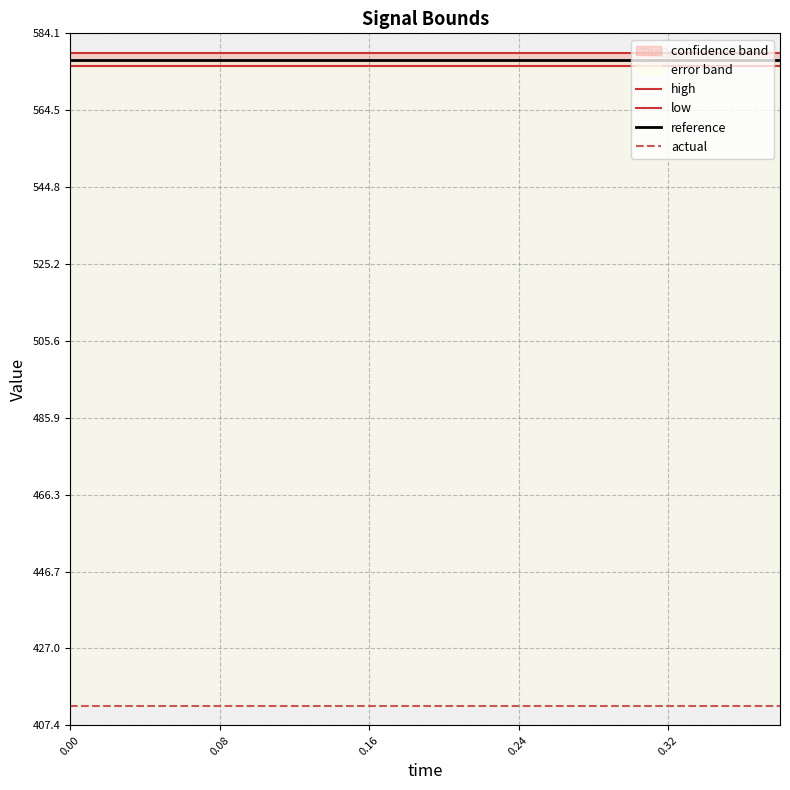

What is the value of the low point at the 3rd from the left?

575.6